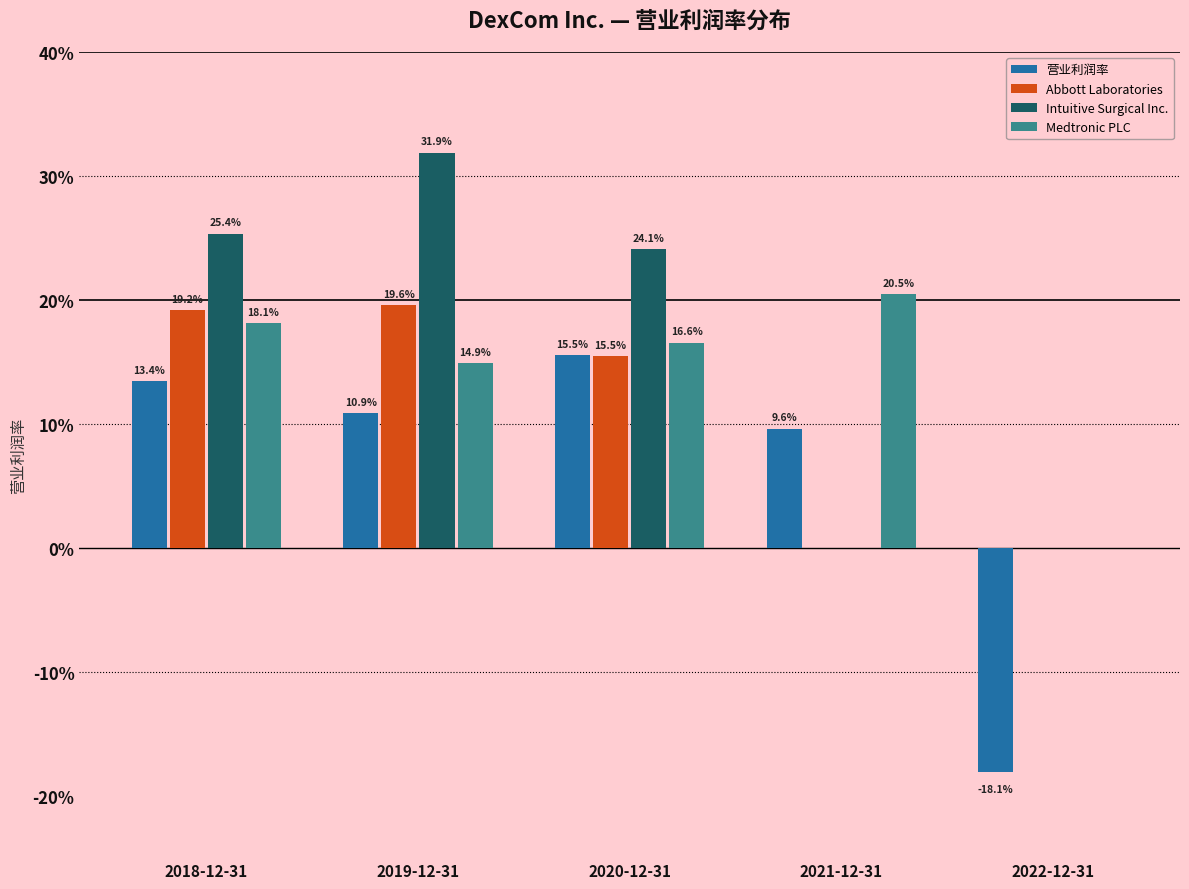

What are all the series names shown in the legend?

营业利润率, Abbott Laboratories, Intuitive Surgical Inc., Medtronic PLC